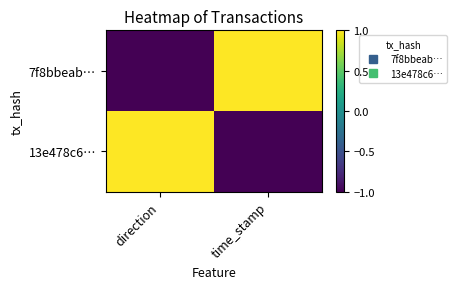

What is the difference between the highest and lowest values at direction?

2.0